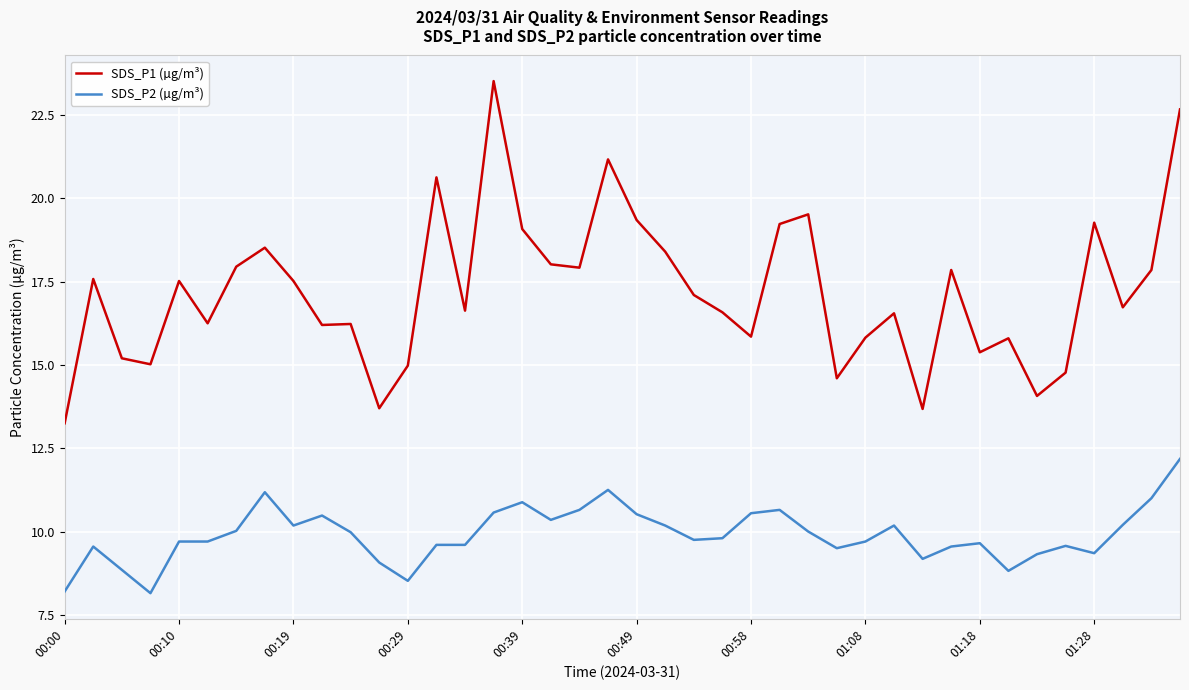

True or false: SDS_P2 (µg/m³) has more than 0 points higher than both neighbors.

True